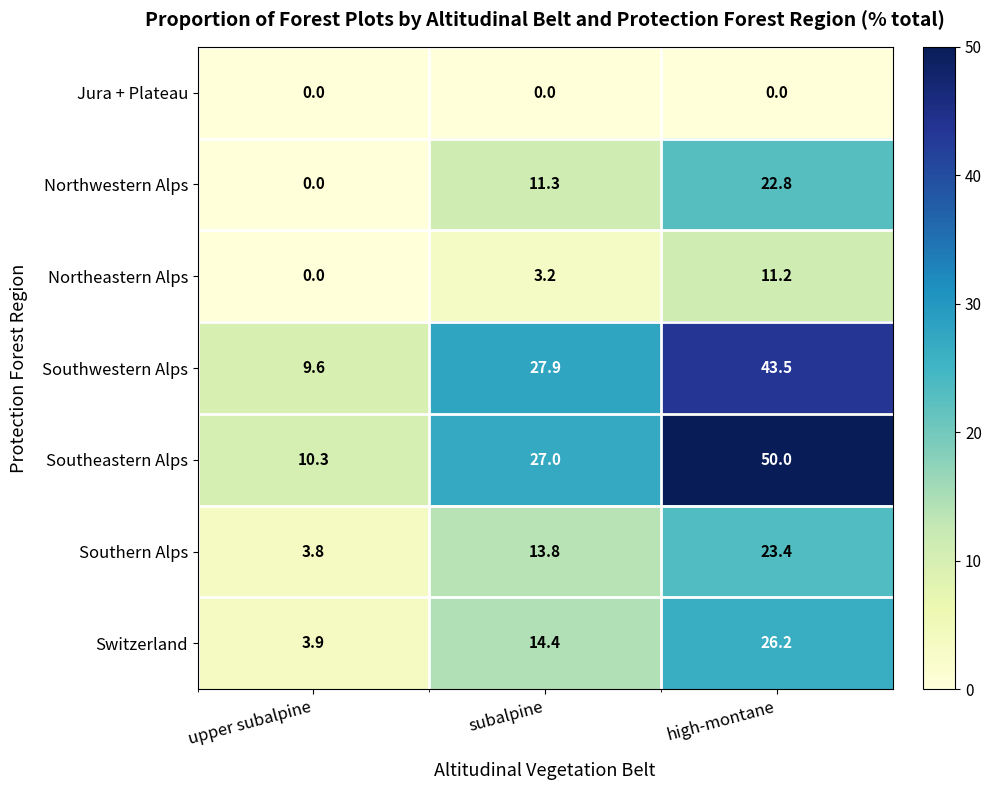

Is it true that Northwestern Alps equals 16.9 at subalpine?

False